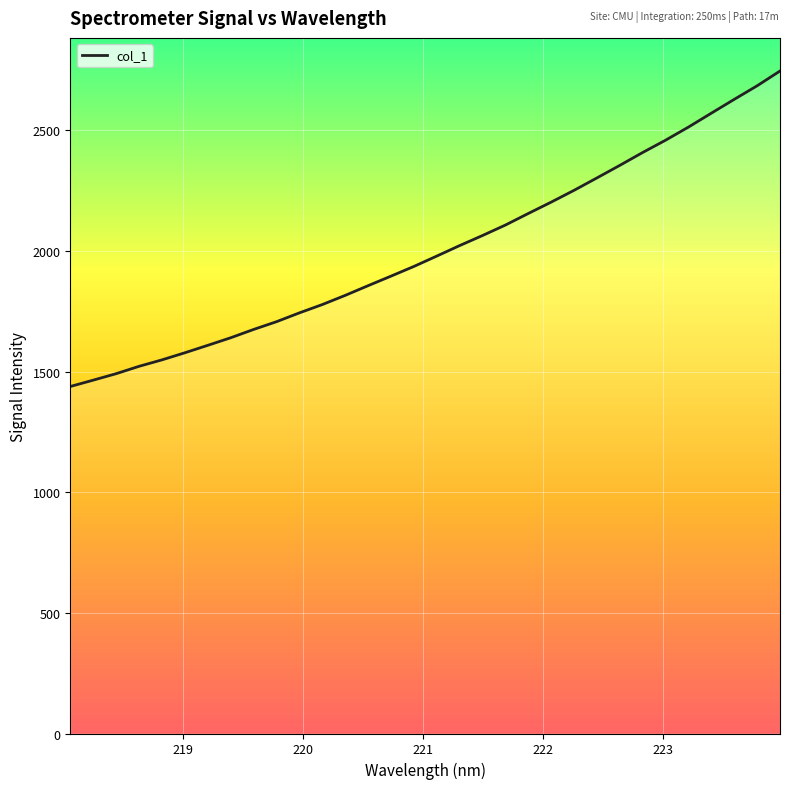

What is the sum of all values?

64163.6